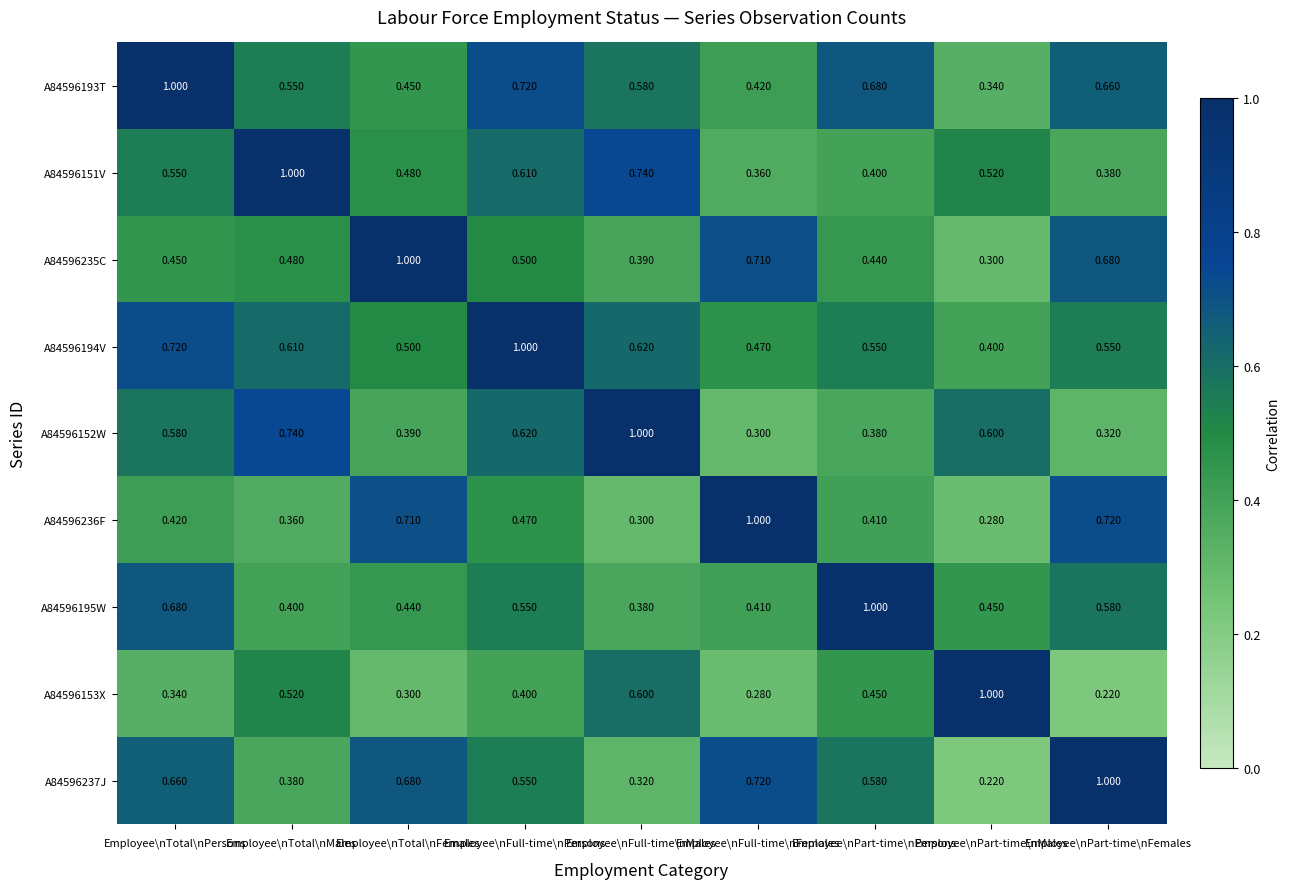

At which category is the sum across all series the highest?

Employee\nFull-time\nPersons